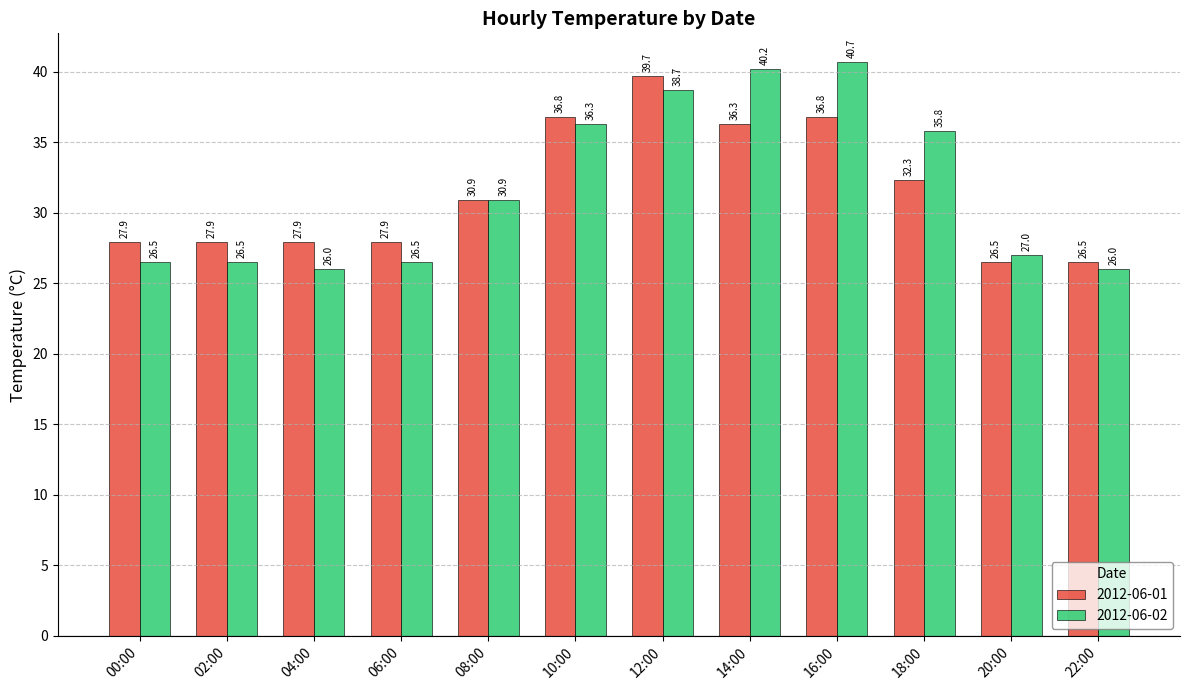

What are all the series names shown in the legend?

2012-06-01, 2012-06-02